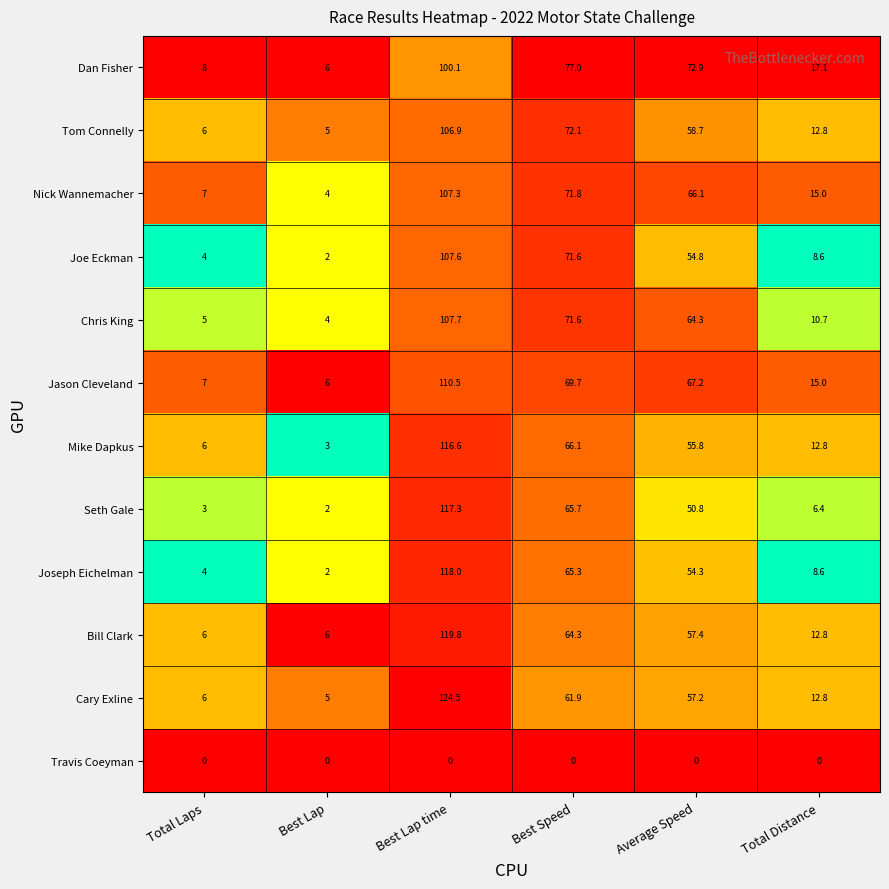

How many series are shown in this chart?

12